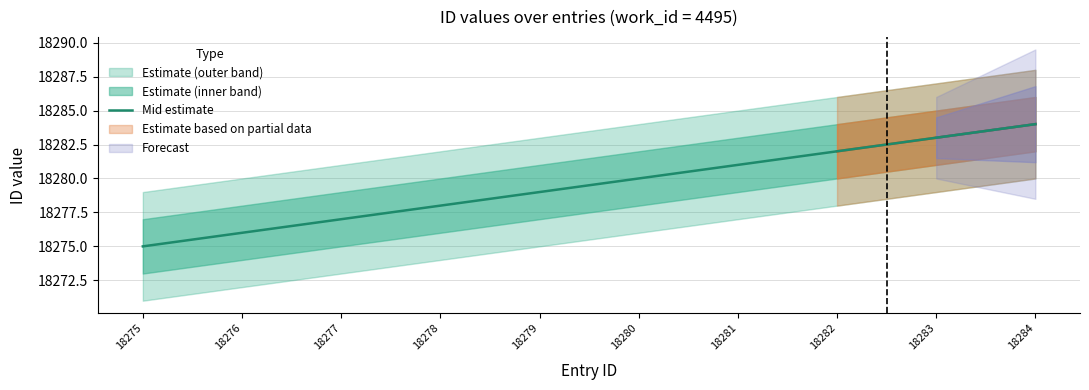

What is the maximum value shown in the chart?

18284